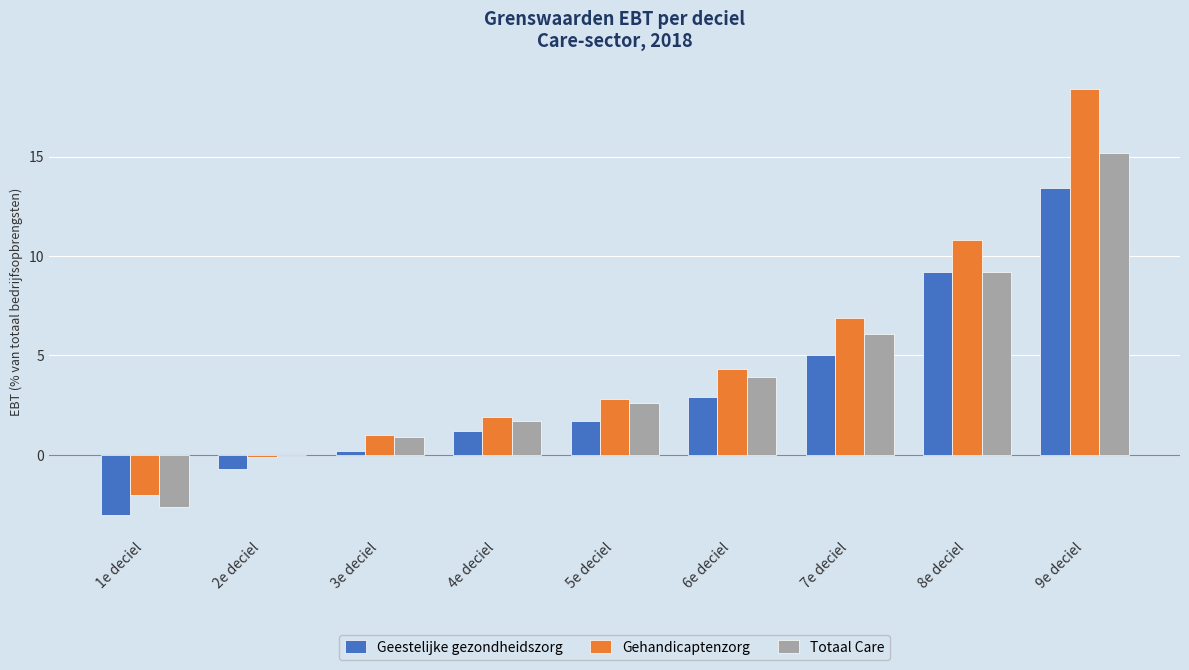

What is the approximate value of Totaal Care at 8e deciel?

9.2